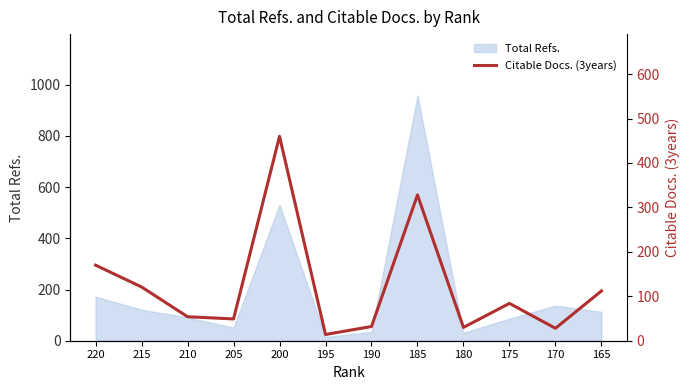

What is the approximate value at 180, to the nearest 10?

30